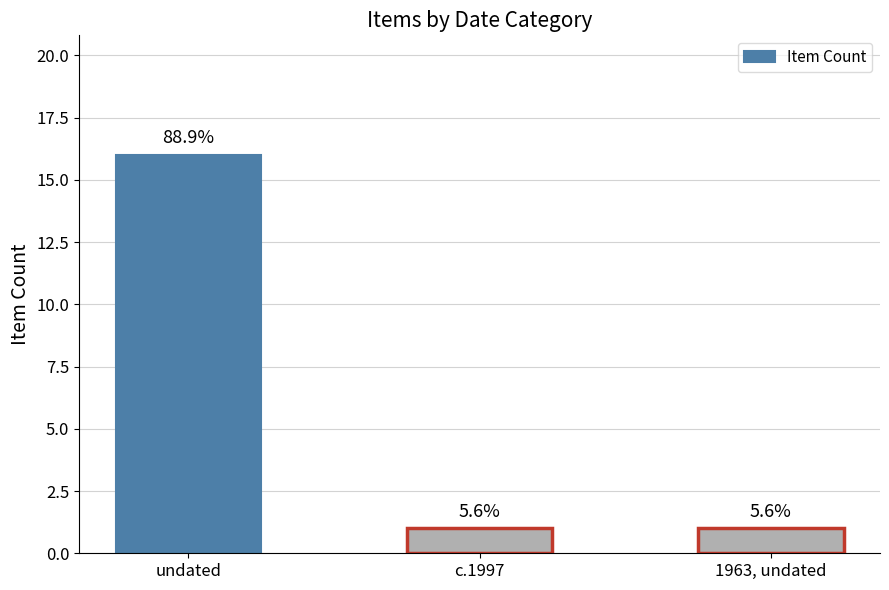

What is the difference between the values at c.1997 and undated?

15